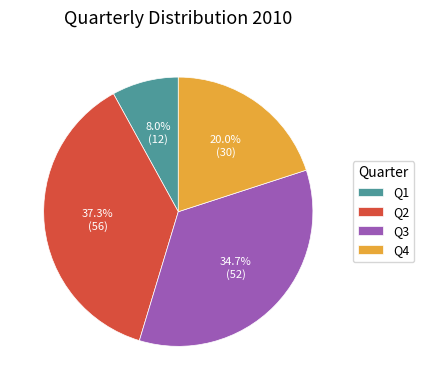

True or false: Q4 accounts for 32% of the total.

False